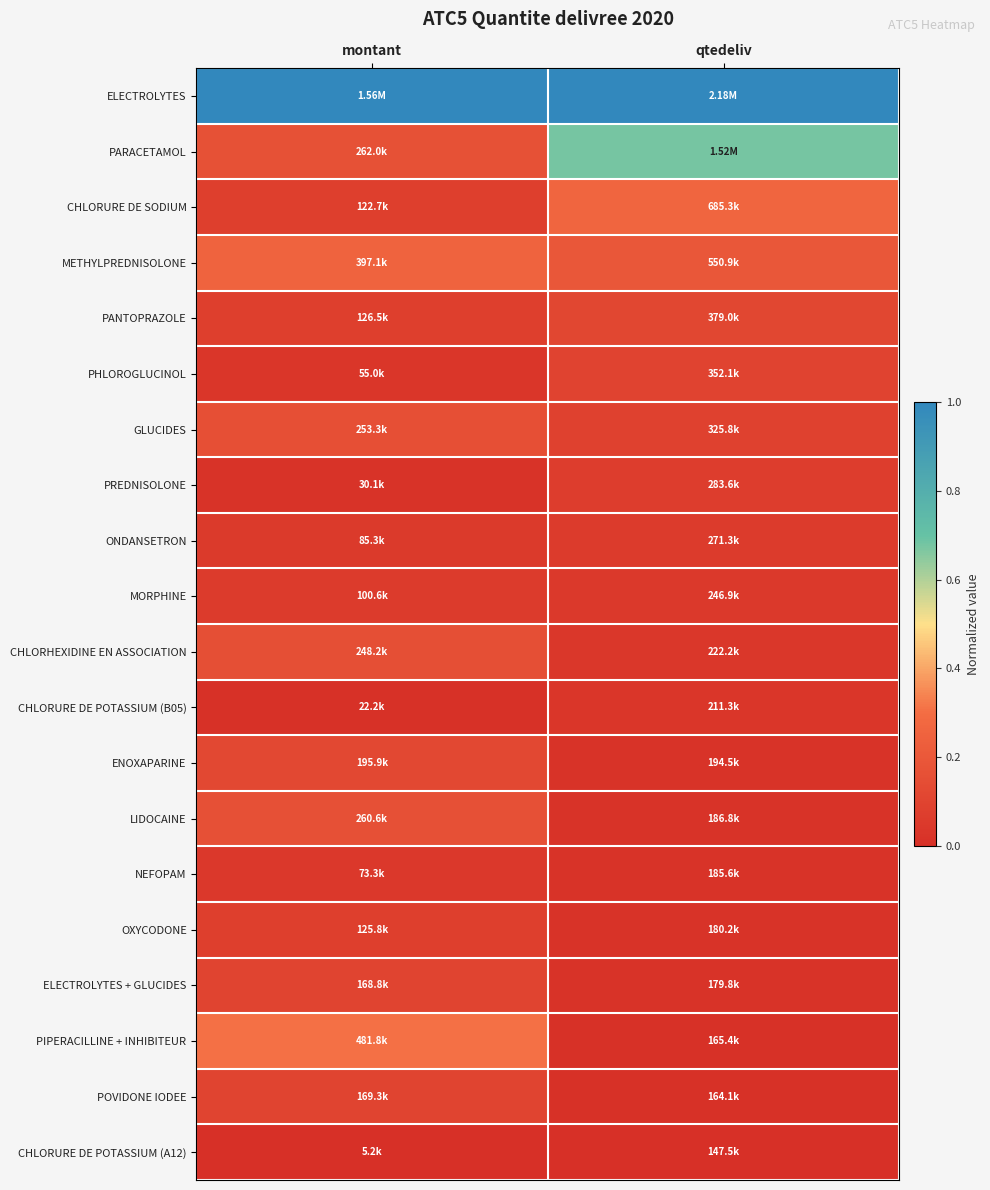

Reading left to right, transcribe all the data shown in this chart.

ELECTROLYTES: montant=1.0	qtedeliv=1.0
PARACETAMOL: montant=0.2	qtedeliv=0.7
CHLORURE DE SODIUM: montant=0.1	qtedeliv=0.3
METHYLPREDNISOLONE: montant=0.3	qtedeliv=0.2
PANTOPRAZOLE: montant=0.1	qtedeliv=0.1
PHLOROGLUCINOL: montant=0.0	qtedeliv=0.1
GLUCIDES: montant=0.2	qtedeliv=0.1
PREDNISOLONE: montant=0.0	qtedeliv=0.1
ONDANSETRON: montant=0.1	qtedeliv=0.1
MORPHINE: montant=0.1	qtedeliv=0.0
CHLORHEXIDINE EN ASSOCIATION: montant=0.2	qtedeliv=0.0
CHLORURE DE POTASSIUM (B05): montant=0.0	qtedeliv=0.0
ENOXAPARINE: montant=0.1	qtedeliv=0.0
LIDOCAINE: montant=0.2	qtedeliv=0.0
NEFOPAM: montant=0.0	qtedeliv=0.0
OXYCODONE: montant=0.1	qtedeliv=0.0
ELECTROLYTES + GLUCIDES: montant=0.1	qtedeliv=0.0
PIPERACILLINE + INHIBITEUR: montant=0.3	qtedeliv=0.0
POVIDONE IODEE: montant=0.1	qtedeliv=0.0
CHLORURE DE POTASSIUM (A12): montant=0.0	qtedeliv=0.0